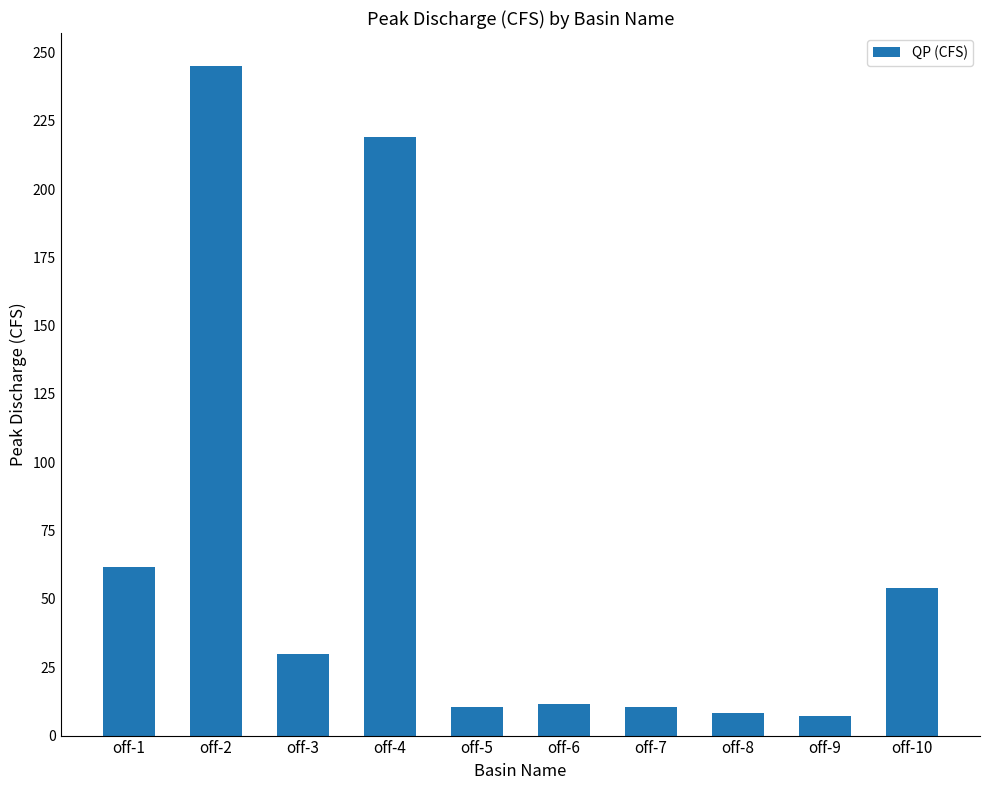

The chart shows a value of 54.2 at off-10. True or false?

True